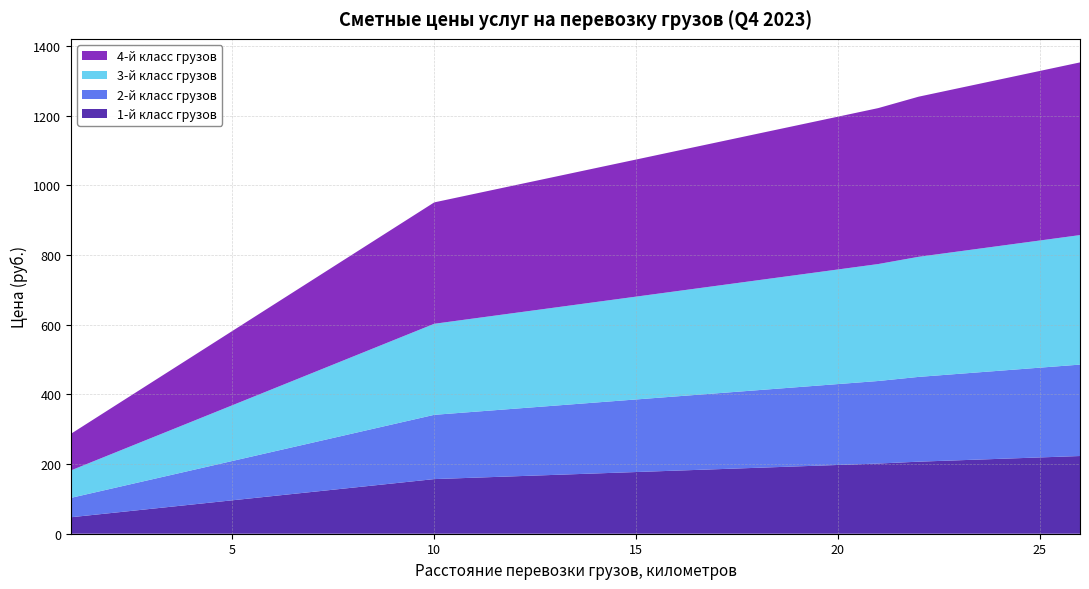

Reading right to left, extract all data points from this chart.

1-й класс грузов: 26=223.1	25=219.0	24=214.9	23=210.9	22=206.8	21=201.4	20=197.4	19=193.3	18=189.3	17=185.2	16=181.2	15=177.1	14=173.0	13=169.0	12=164.9	11=160.9	10=156.8	9=144.7	8=132.5	7=120.3	6=108.2	5=96.0	4=83.8	3=71.7	2=59.5	1=47.3
2-й класс грузов: 26=262.4	25=257.6	24=252.9	23=248.1	22=243.3	21=237.0	20=232.2	19=227.4	18=222.7	17=217.9	16=213.1	15=208.3	14=203.6	13=198.8	12=194.0	11=189.3	10=184.5	9=170.2	8=155.9	7=141.5	6=127.2	5=112.9	4=98.6	3=84.3	2=70.0	1=55.7
3-й класс грузов: 26=371.8	25=365.0	24=358.2	23=351.5	22=344.7	21=335.7	20=328.9	19=322.2	18=315.4	17=308.7	16=301.9	15=295.1	14=288.4	13=281.6	12=274.9	11=268.1	10=261.4	9=241.1	8=220.8	7=200.5	6=180.2	5=160.0	4=139.7	3=119.4	2=99.1	1=78.8
4-й класс грузов: 26=495.7	25=486.7	24=477.6	23=468.6	22=459.6	21=447.6	20=438.6	19=429.6	18=420.6	17=411.6	16=402.6	15=393.5	14=384.5	13=375.5	12=366.5	11=357.5	10=348.5	9=321.4	8=294.4	7=267.4	6=240.3	5=213.3	4=186.2	3=159.2	2=132.2	1=105.1